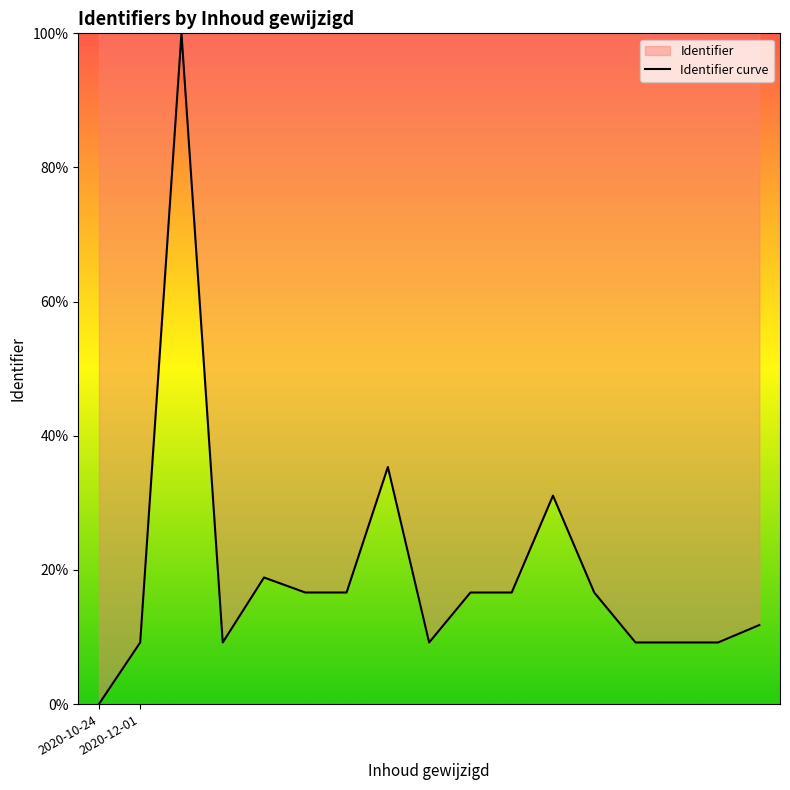

What is the maximum value shown in the chart?

100.0